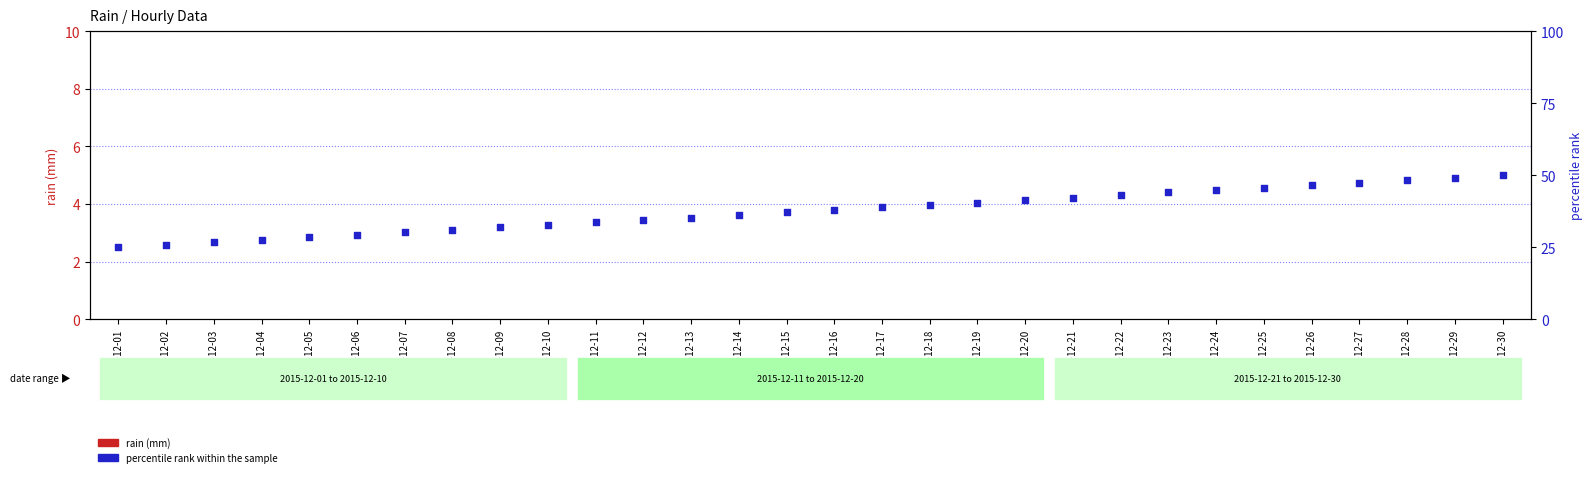

Which series has the largest total across all categories?

percentile rank within the sample